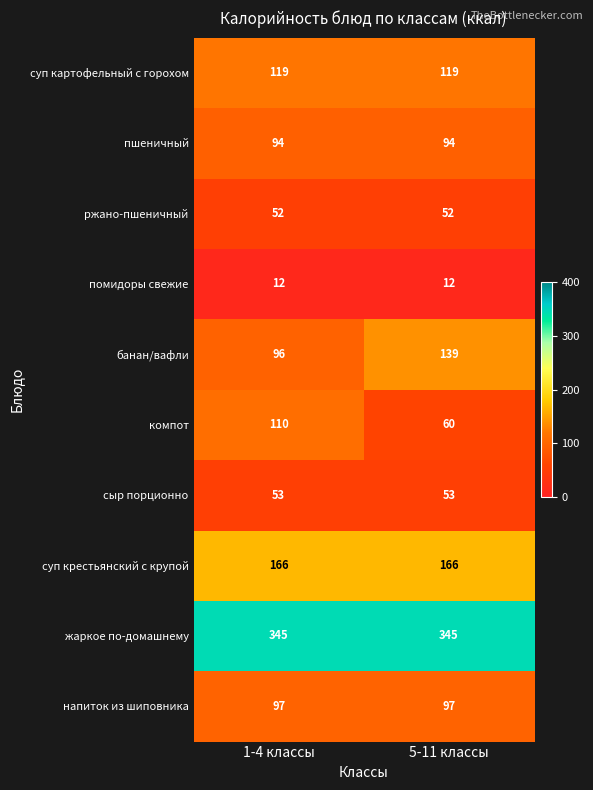

At which label does банан/вафли reach its peak?

5-11 классы